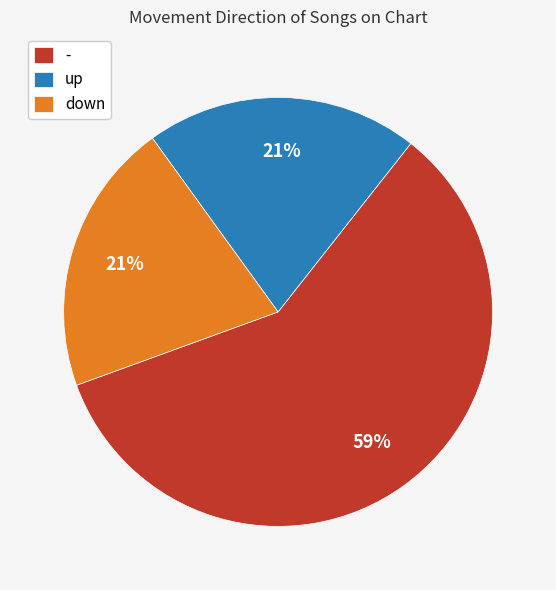

What percentage is the down slice, to the nearest percent?

21%